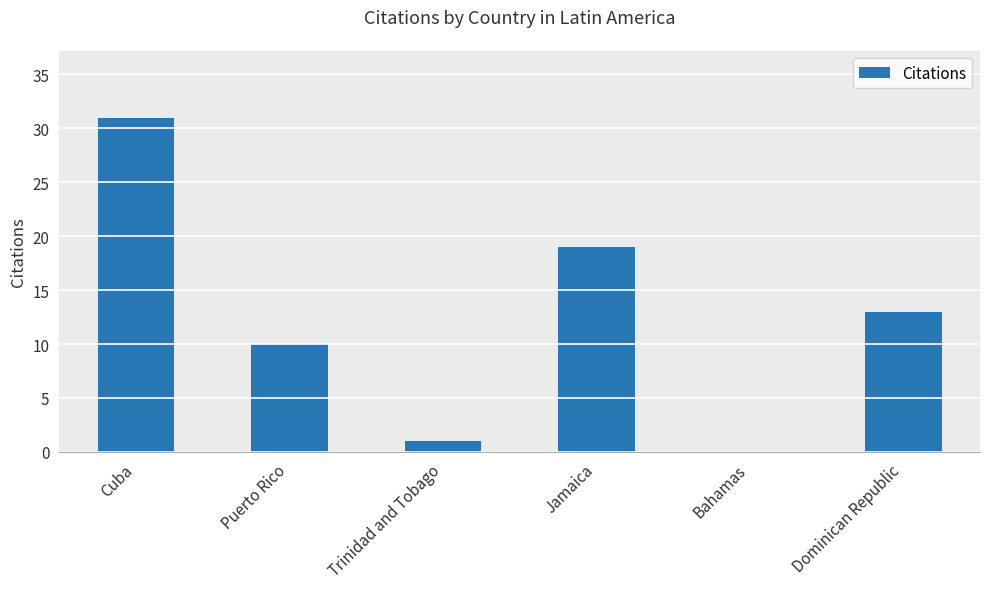

True or false: the data shows 16 at Puerto Rico.

False